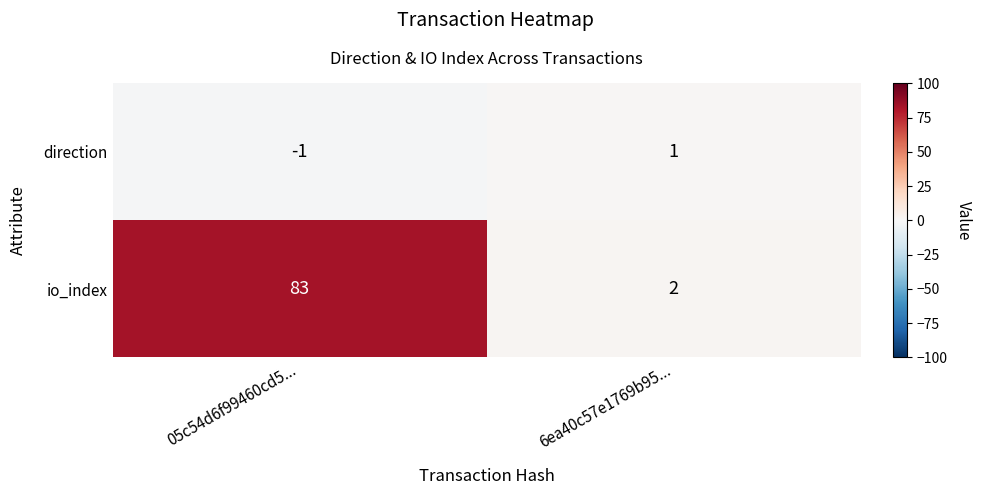

Reading left to right, extract all data points from this chart.

direction: -1	1
io_index: 83	2